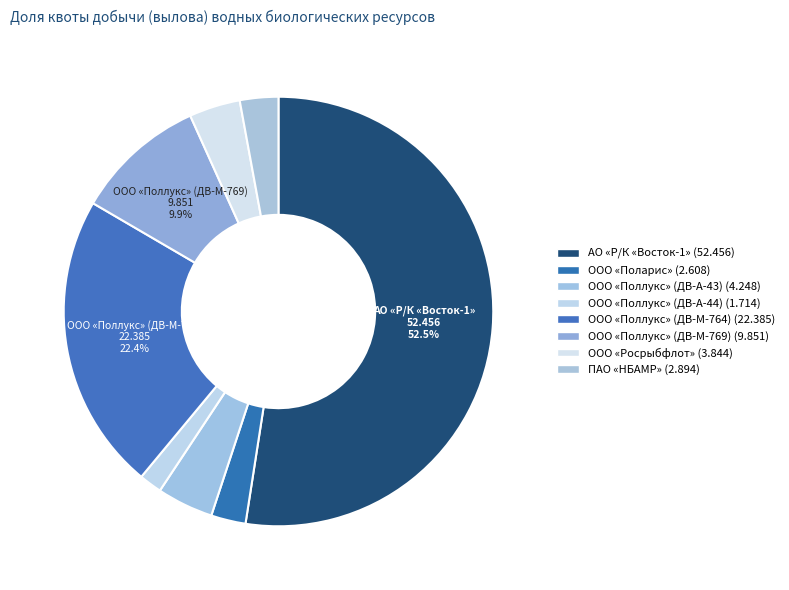

How many slices are in this pie chart?

8